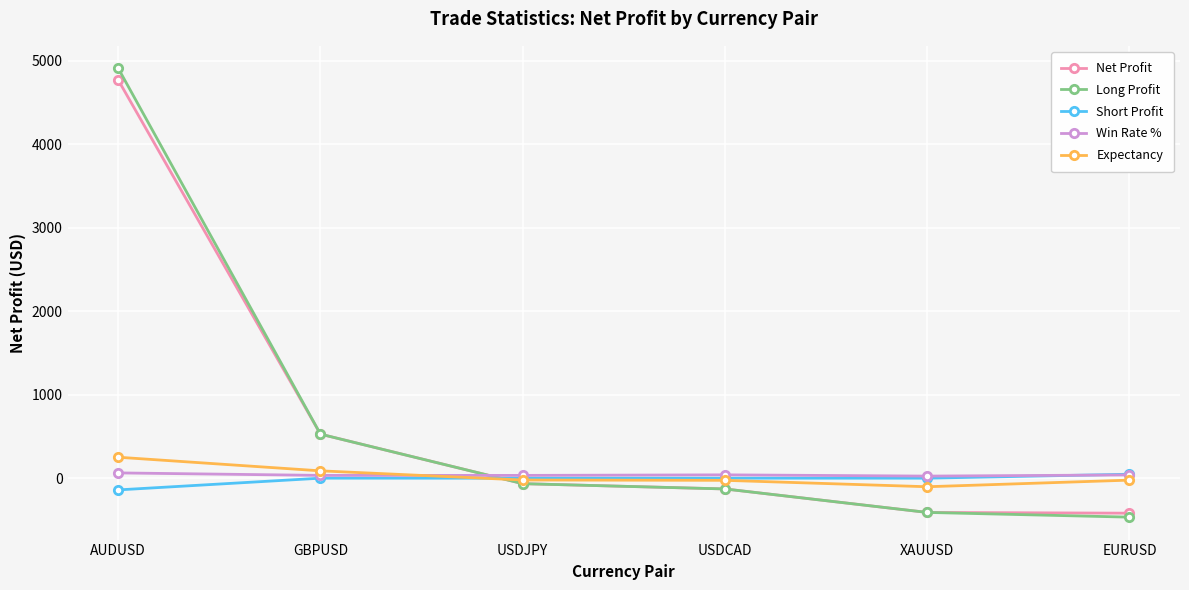

What is the minimum value shown in the chart?

-466.5